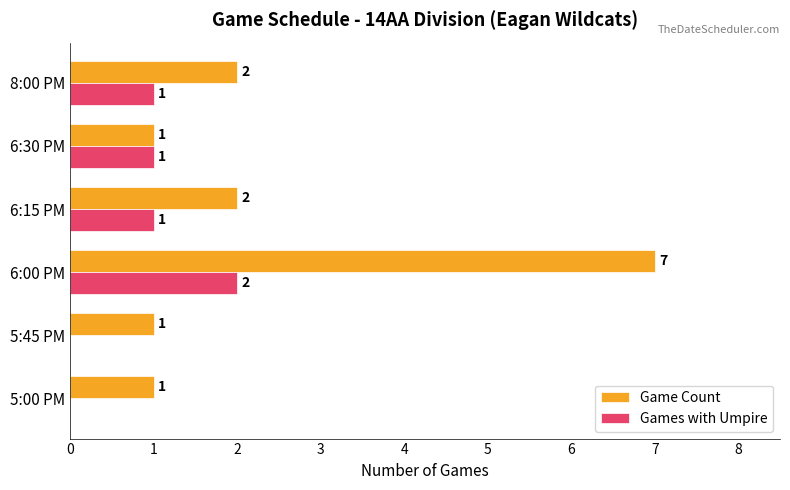

What is the greatest value displayed?

7